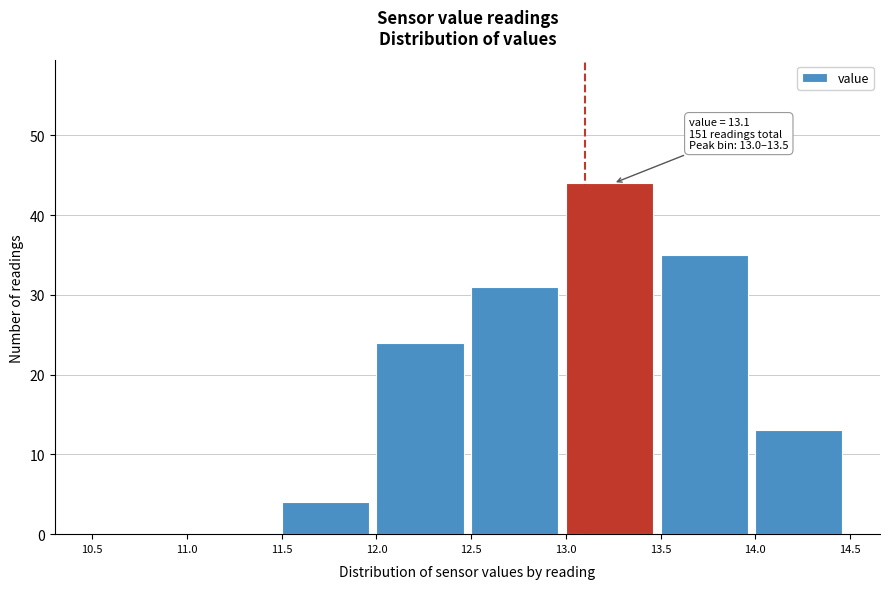

Over which range of the x-axis is the bar tallest?

13.0 to 13.5